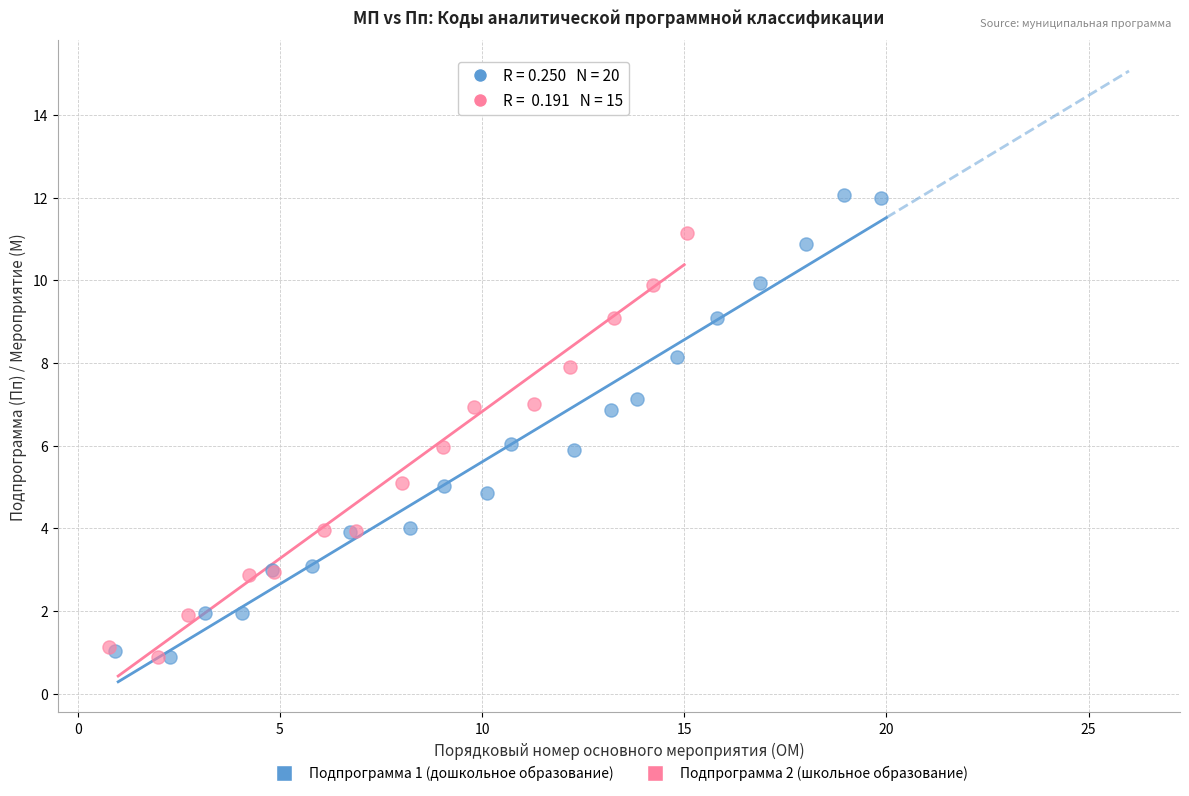

Which series has the largest Y range (max minus min)?

Подпрограмма 1 (дошкольное образование)